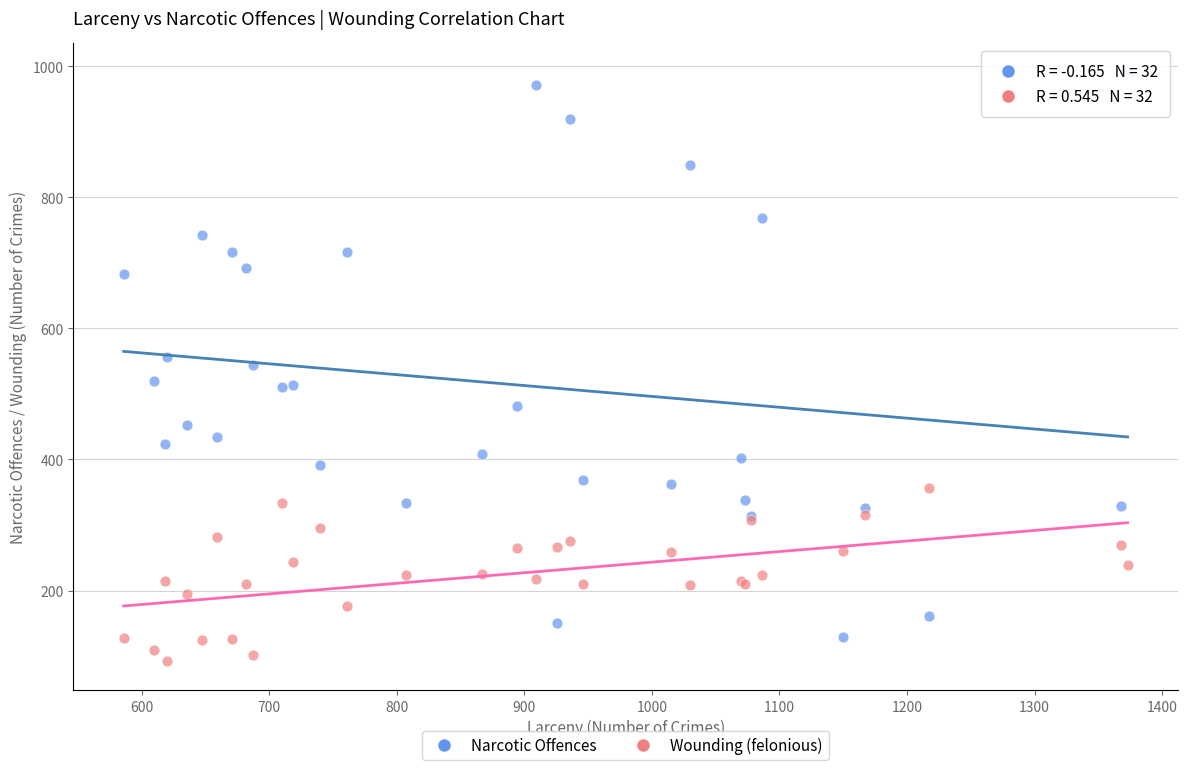

Which series contains the highest Y value?

Narcotic Offences